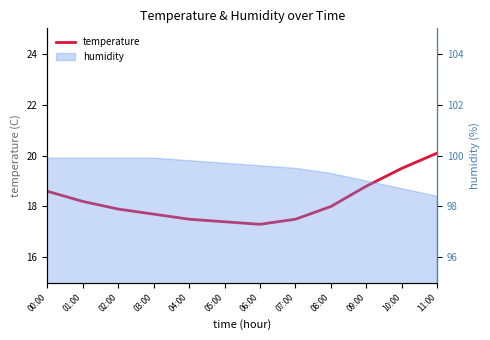

What is the ratio of the value at 07:00 to the value at 02:00?

1.0